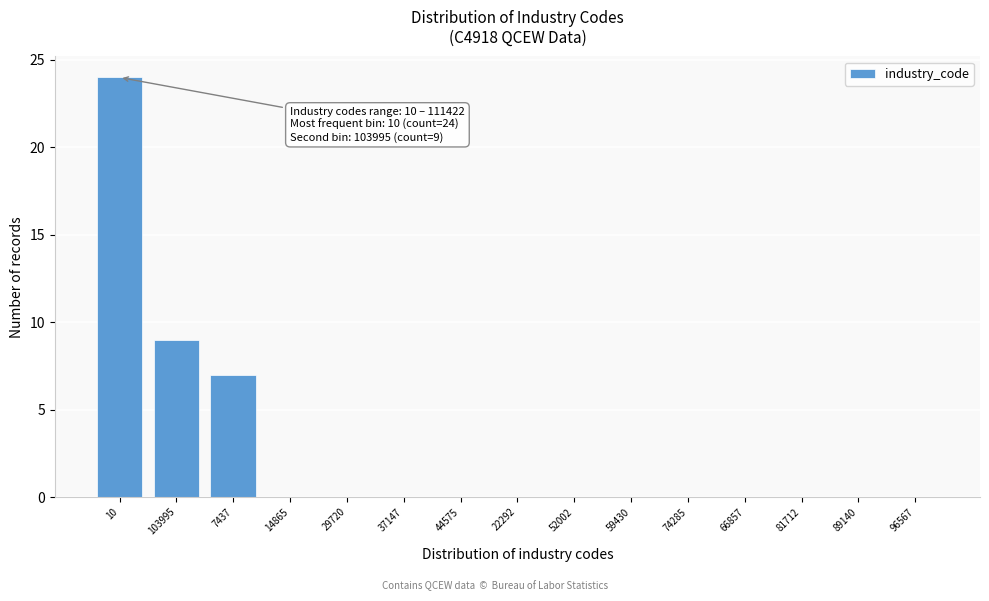

Reading left to right, what are all the values shown in this chart?

10=24	103995=9	7437=7	14865=0	29720=0	37147=0	44575=0	22292=0	52002=0	59430=0	74285=0	66857=0	81712=0	89140=0	96567=0